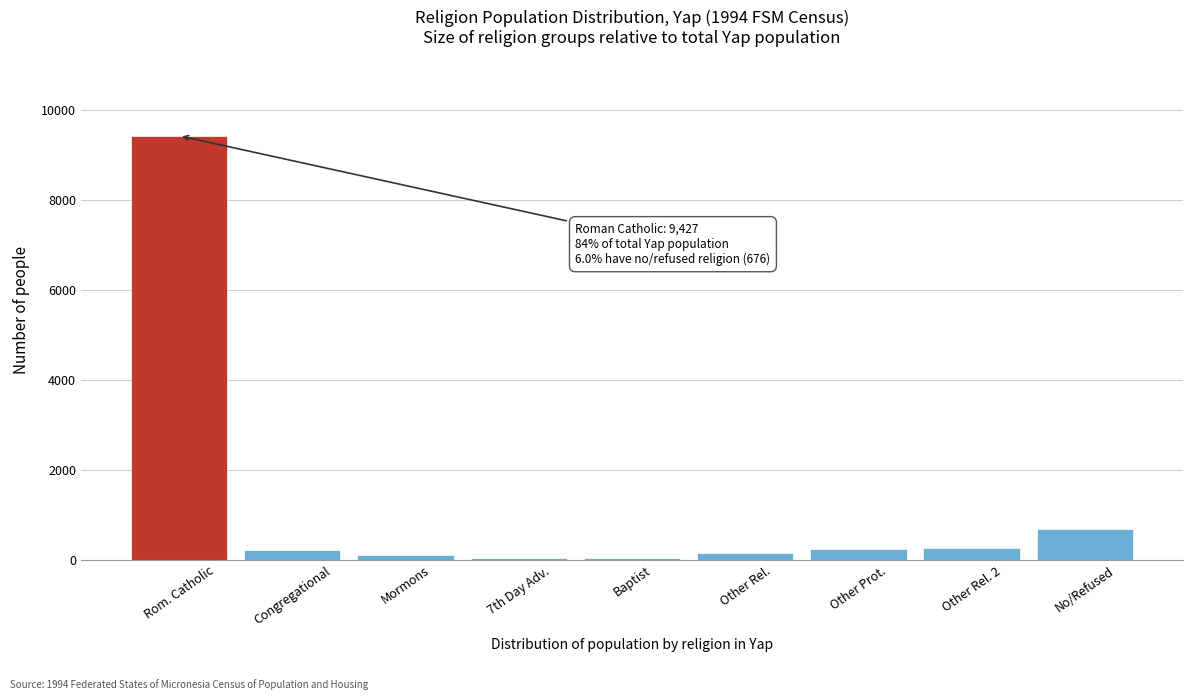

What is the difference between the maximum and minimum values?

9389